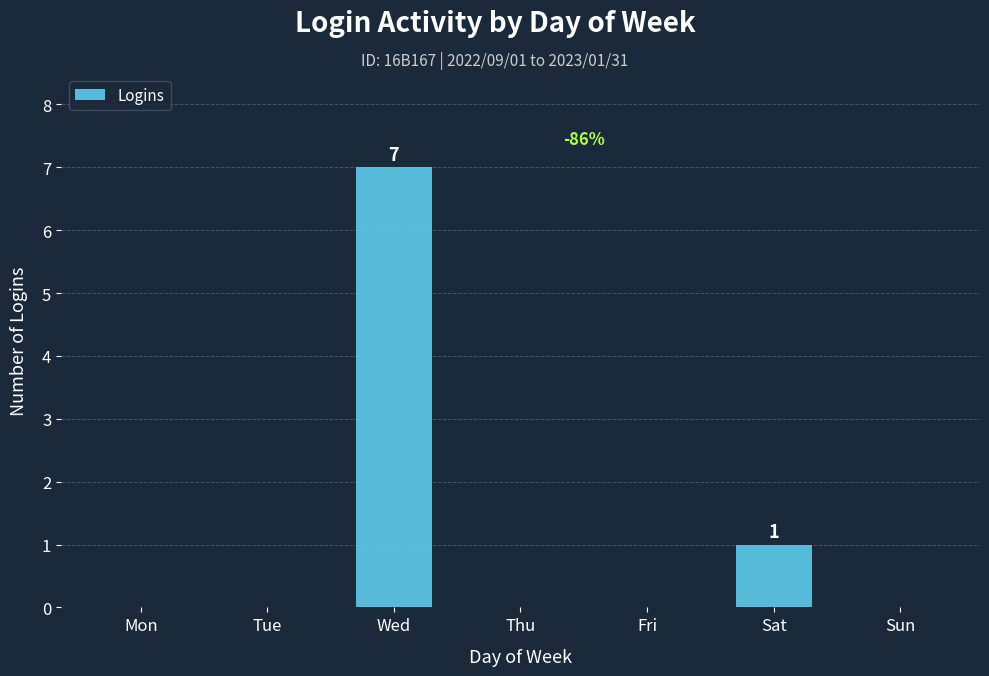

The chart shows a value of 11 at Wed. True or false?

False